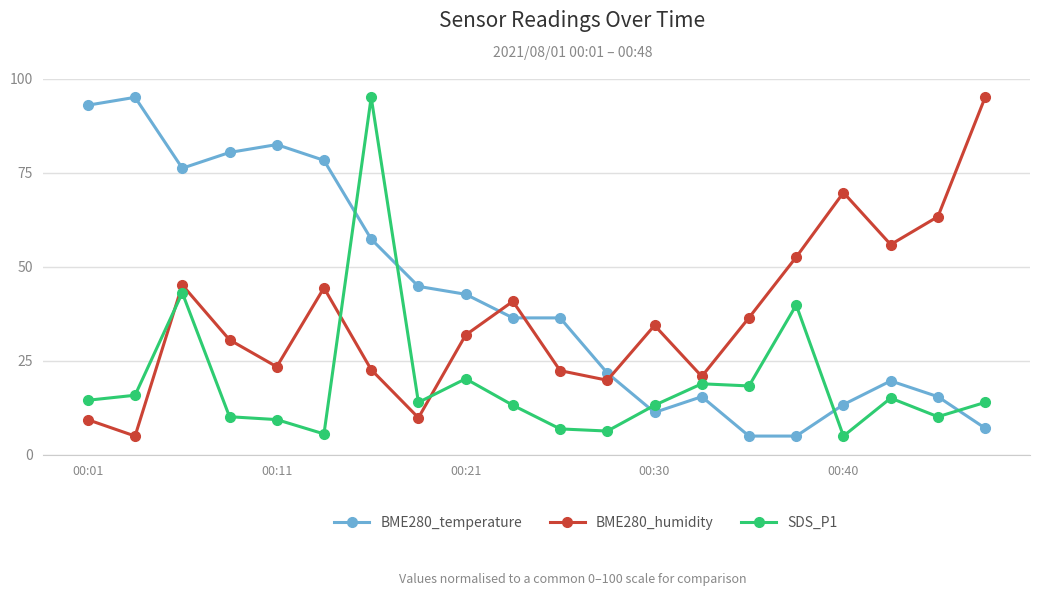

List the series in order of their overall mean, highest first.

BME280_temperature, BME280_humidity, SDS_P1